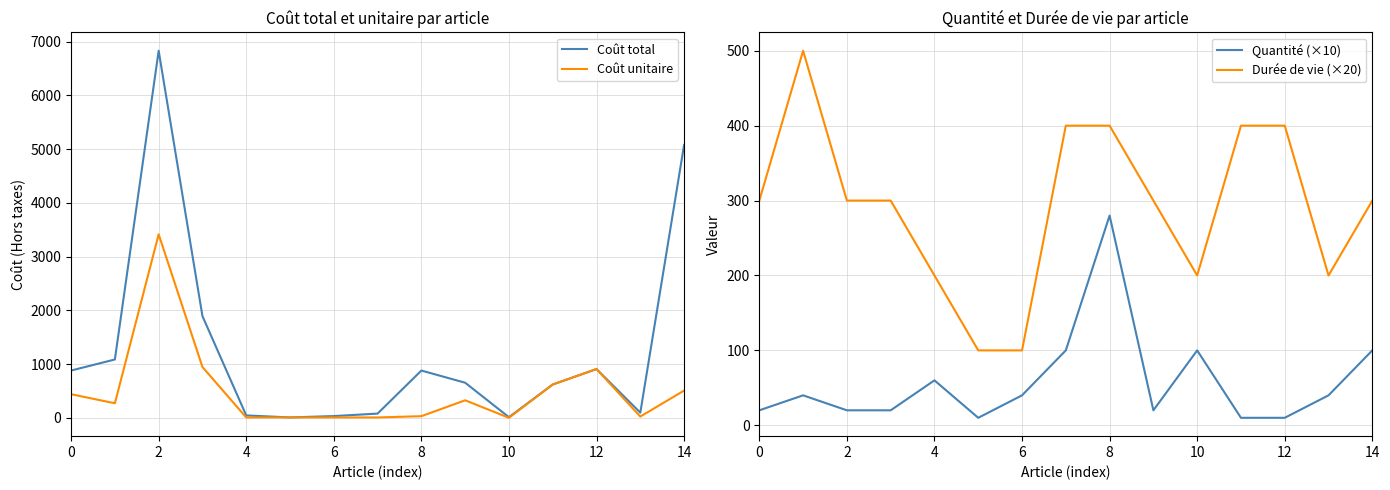

How many intersections are there between Coût unitaire and Durée de vie (×20)?

8